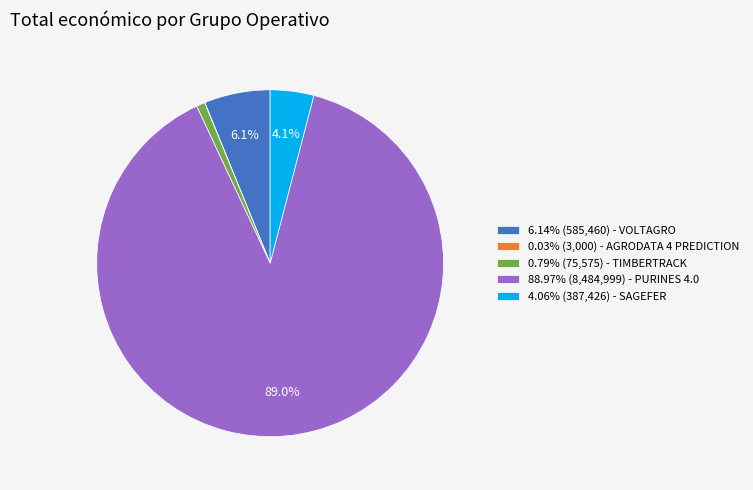

Do 0.79% (75,575) - TIMBERTRACK and 88.97% (8,484,999) - PURINES 4.0 together represent more than half of the pie?

Yes